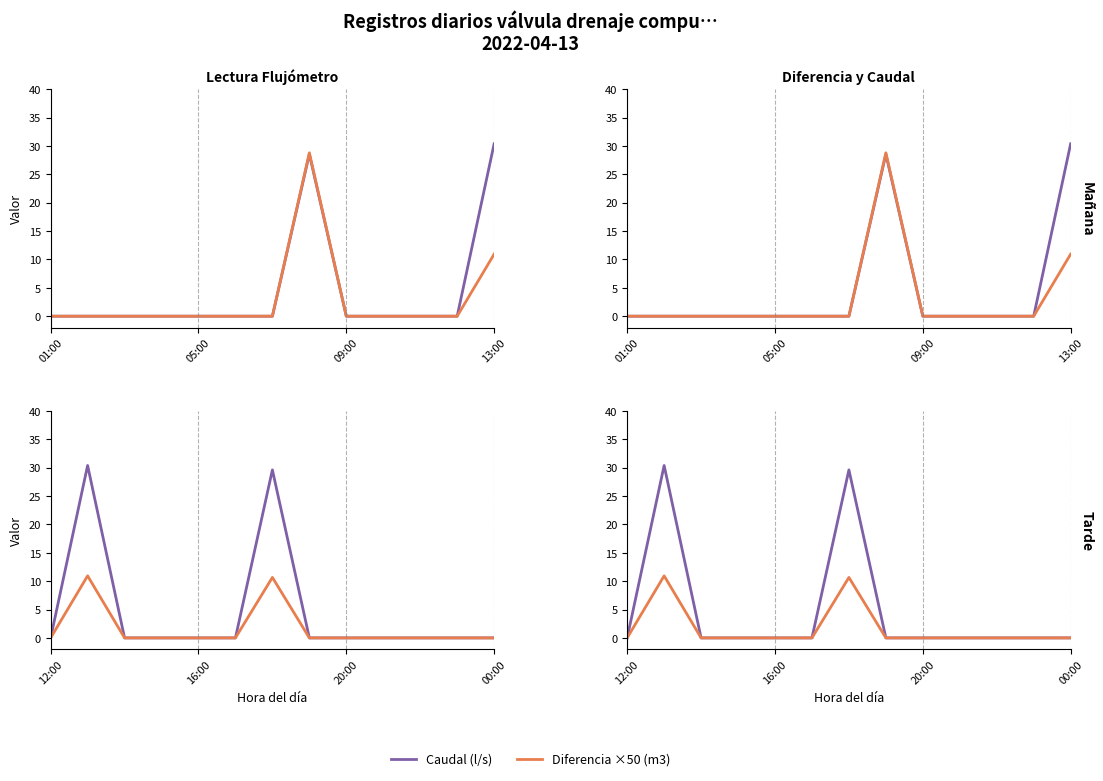

True or false: Caudal (l/s) has more than 1 interior local peaks.

True